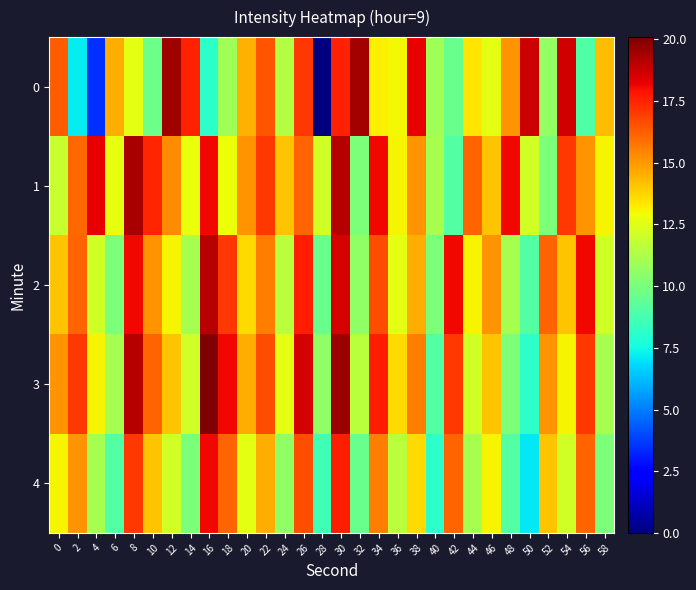

What is the spread (max minus min) of values at 4?

14.7